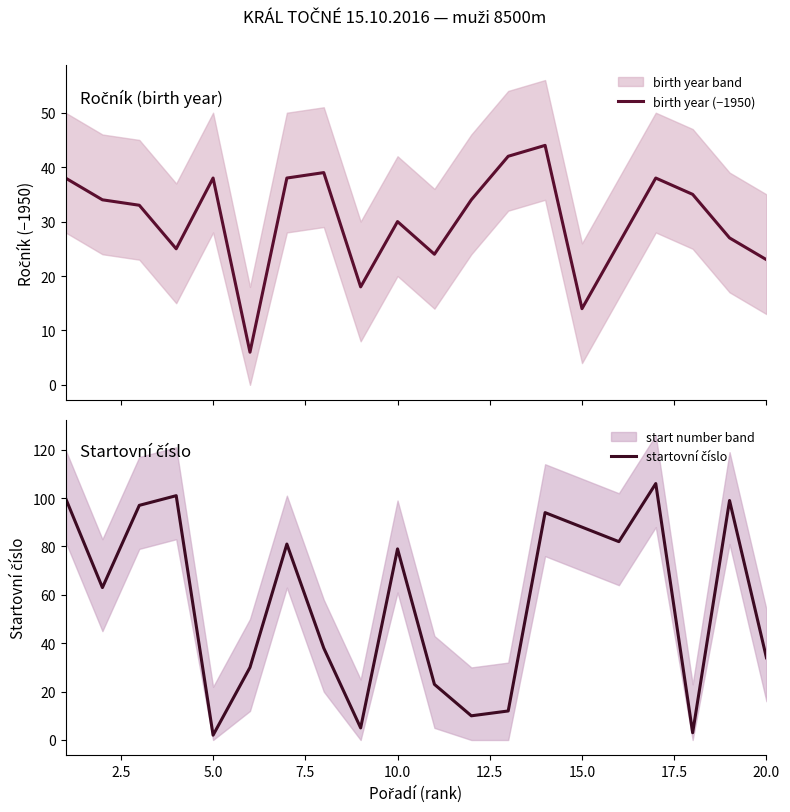

Reading left to right, what are all the values shown in this chart?

birth year (−1950): 38	34	33	25	38	6	38	39	18	30	24	34	42	44	14	26	38	35	27	23
startovní číslo: 100	63	97	101	2	30	81	38	5	79	23	10	12	94	88	82	106	3	99	34